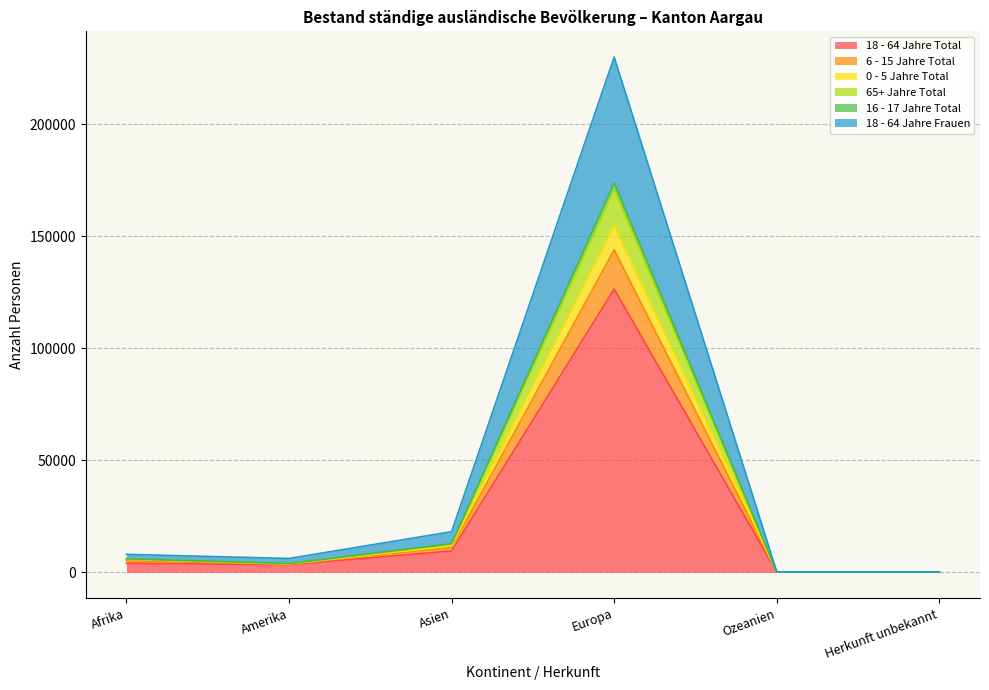

At which category is the sum across all series the highest?

Europa